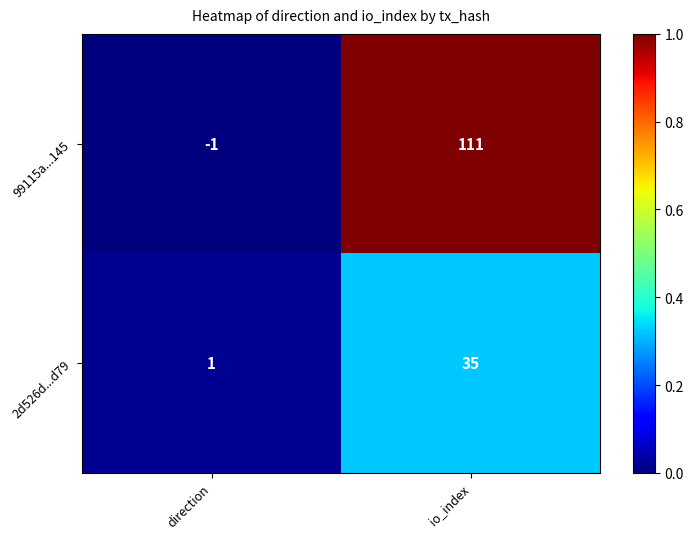

What is the sum of the 99115a...145 values at io_index and direction?

110